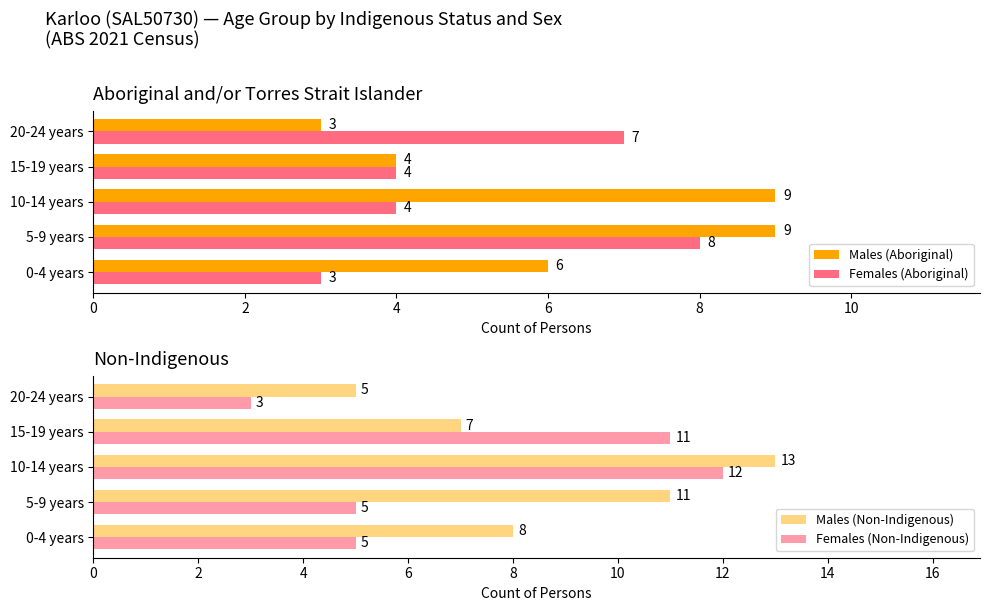

How many data points in Females (Aboriginal) are above 4?

2